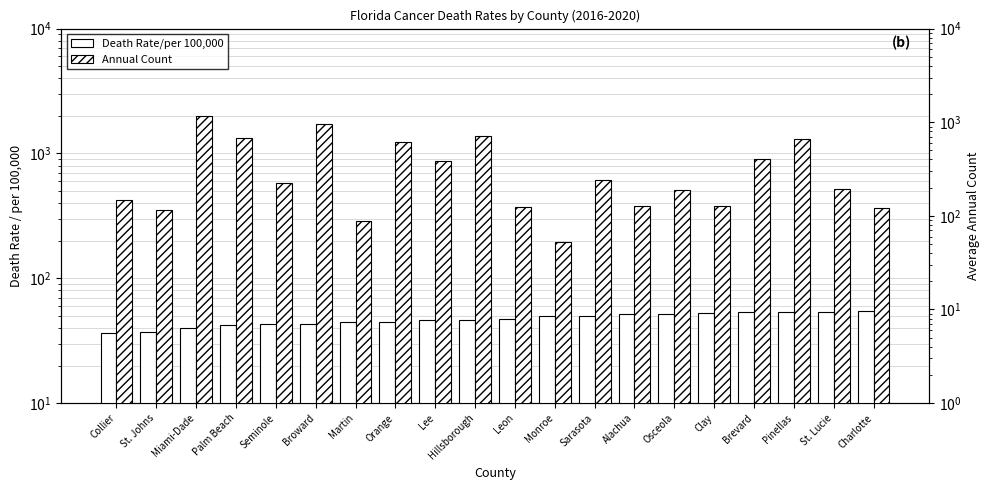

What are all the series names shown in the legend?

Death Rate/per 100,000, Annual Count